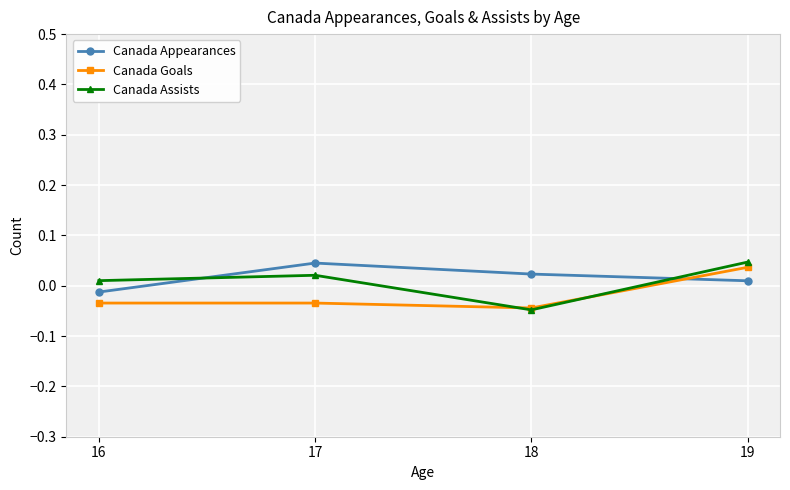

Is this an area chart (filled region under the line)?

No